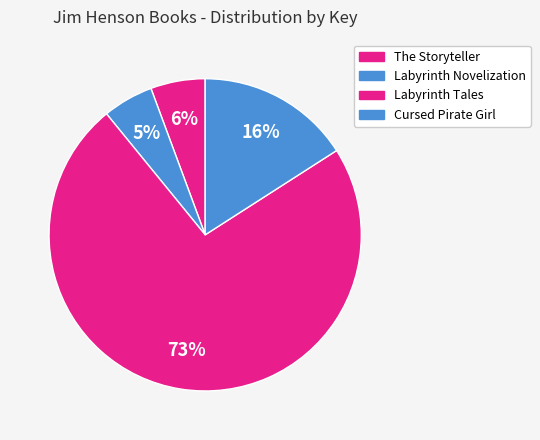

Which category has the biggest portion of the pie?

3 - Labyrinth Tales